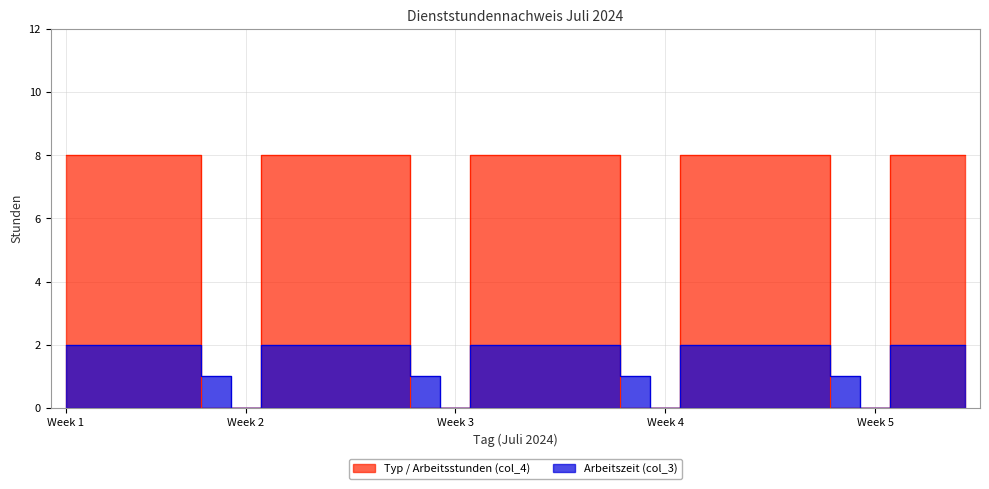

True or false: Arbeitszeit (col_3) has a value of -1 at Week 3.

False